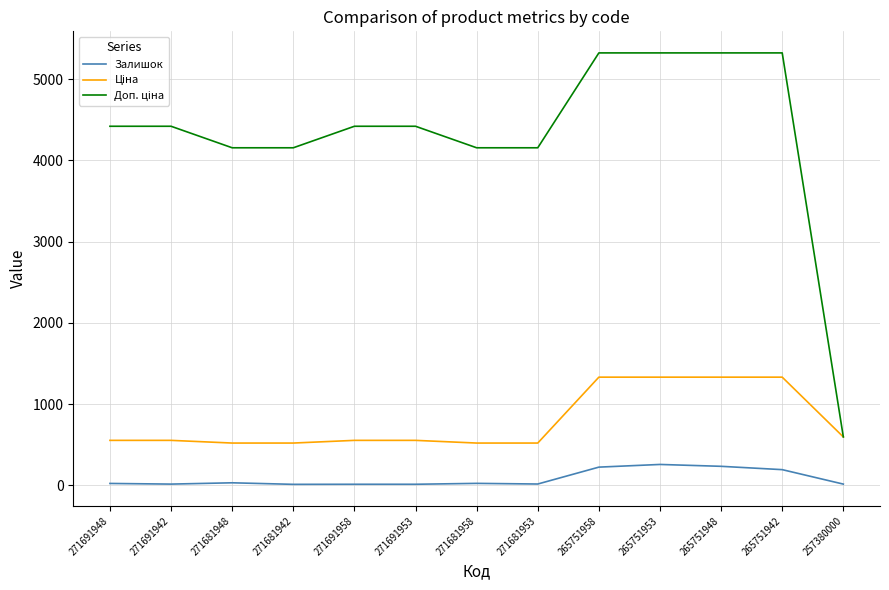

What is the maximum value shown in the chart?

5324.9